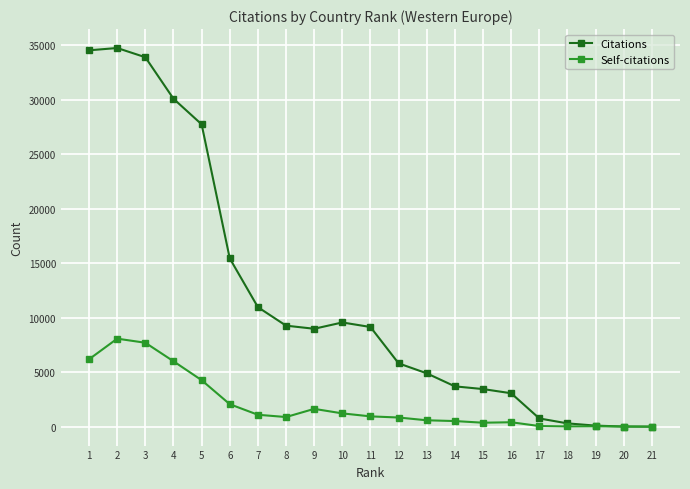

How many lines are shown in the chart?

2